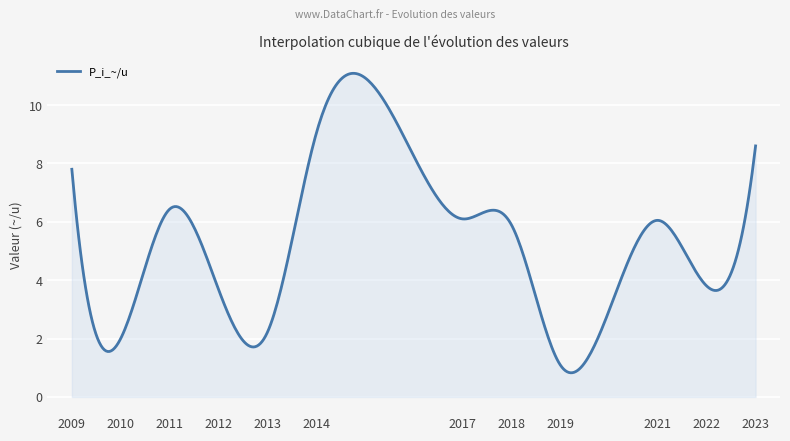

What is the maximum value shown in the chart?

11.1